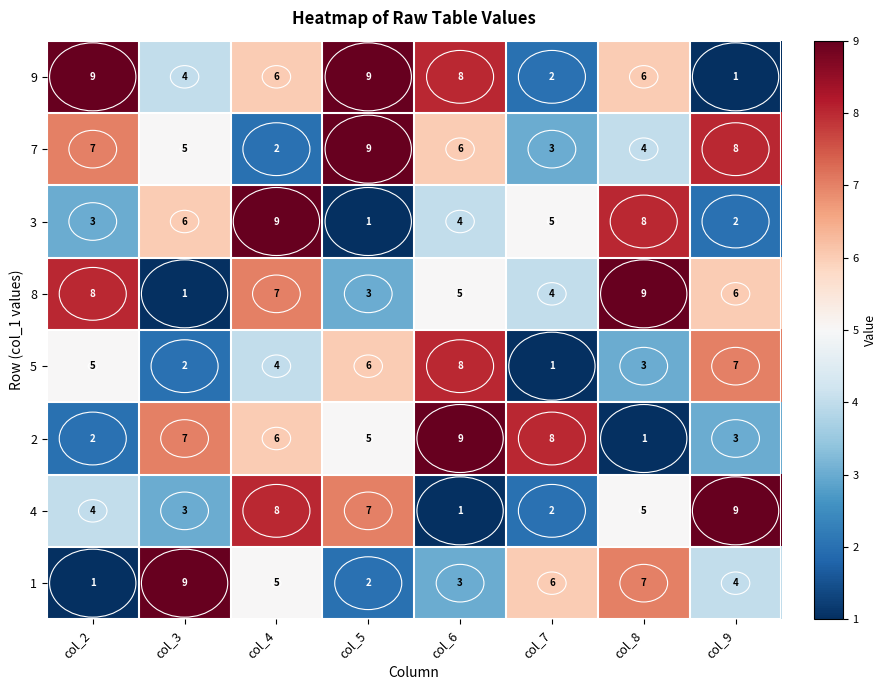

What is the maximum value for 1?

9